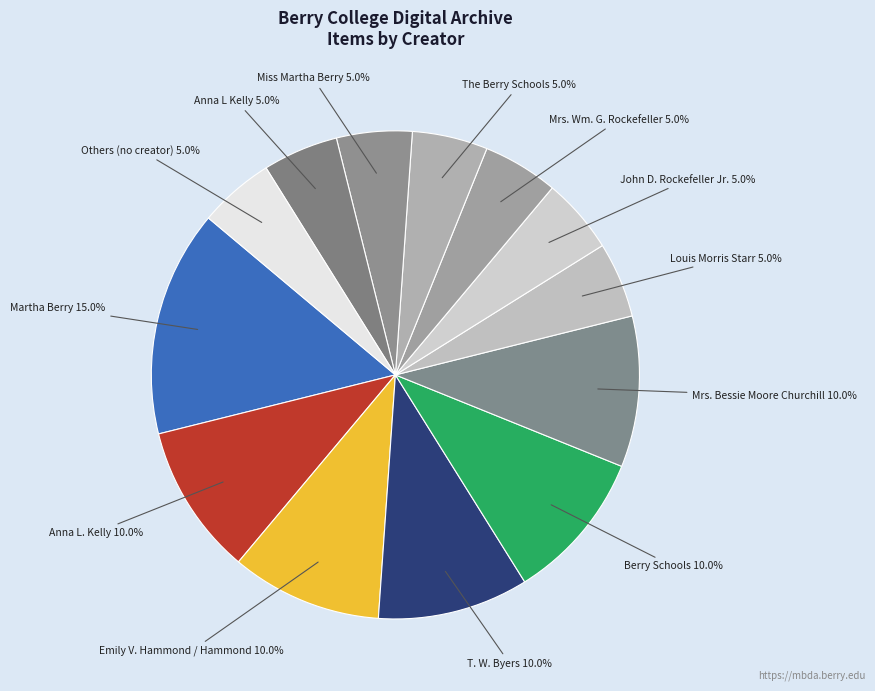

Count the number of slices in the pie.

13